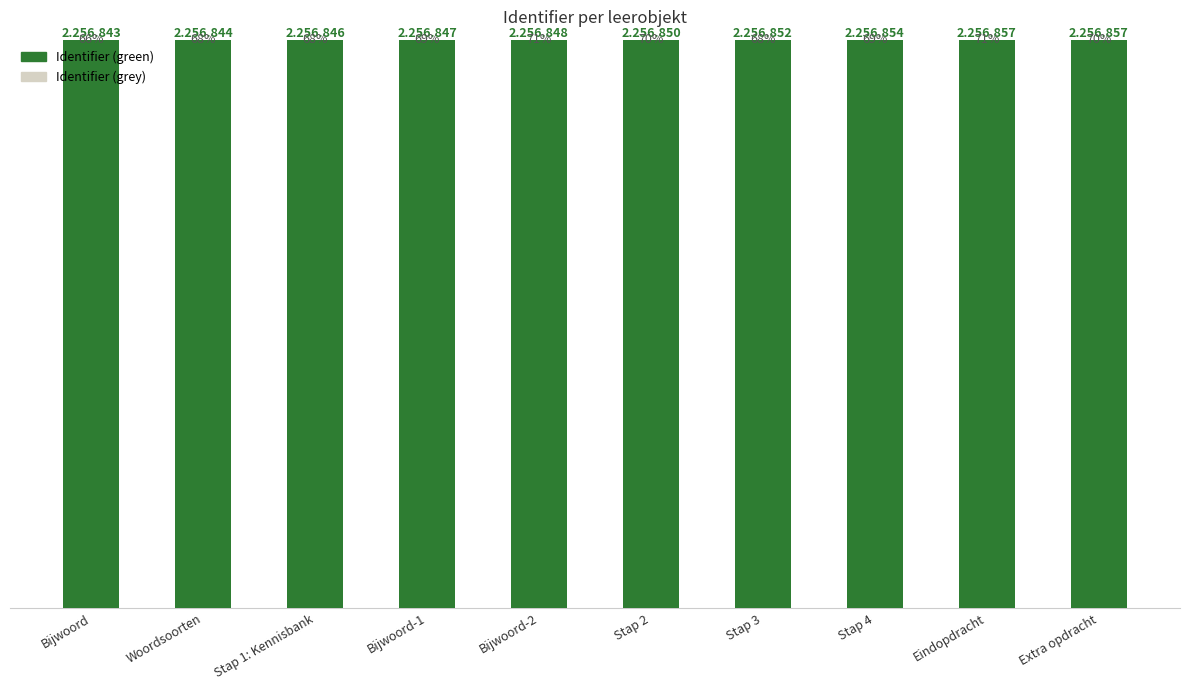

Are the bars grouped side by side (vs. stacked)?

No